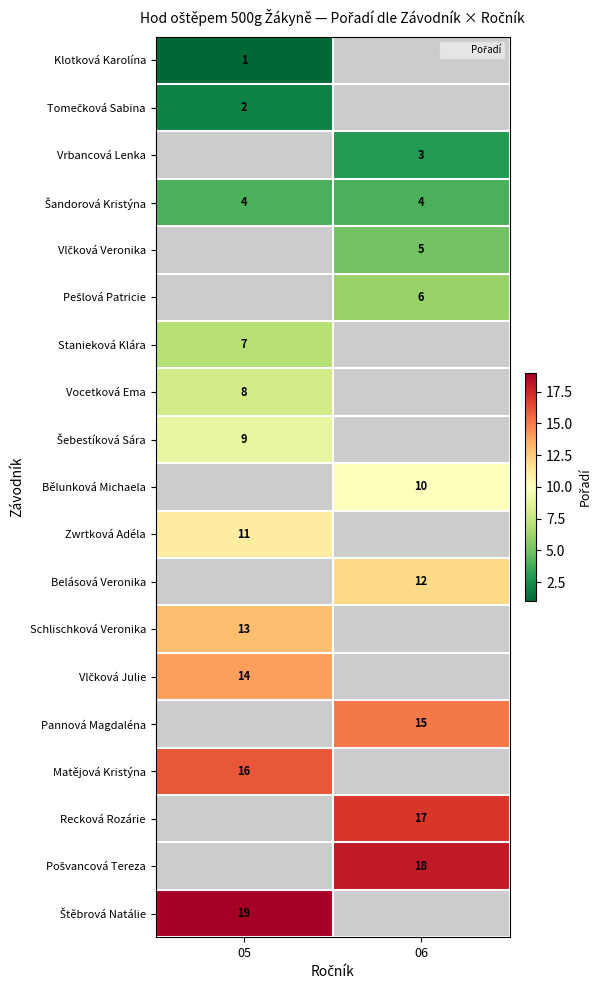

The Bělunková Michaela series shows 15 at 06. True or false?

False